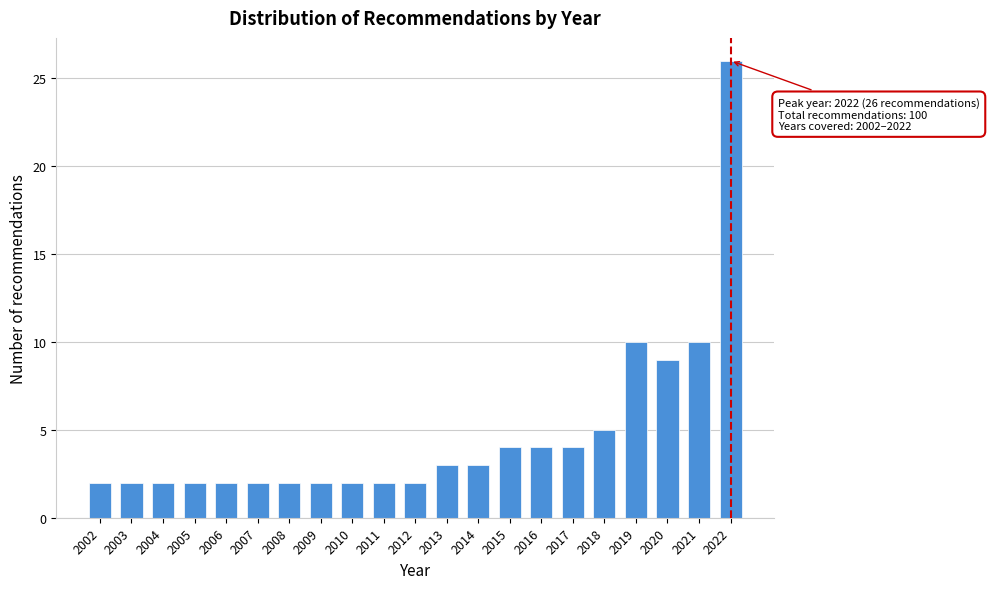

Reading right to left, what are all the values shown in this chart?

26	10	9	10	5	4	4	4	3	3	2	2	2	2	2	2	2	2	2	2	2